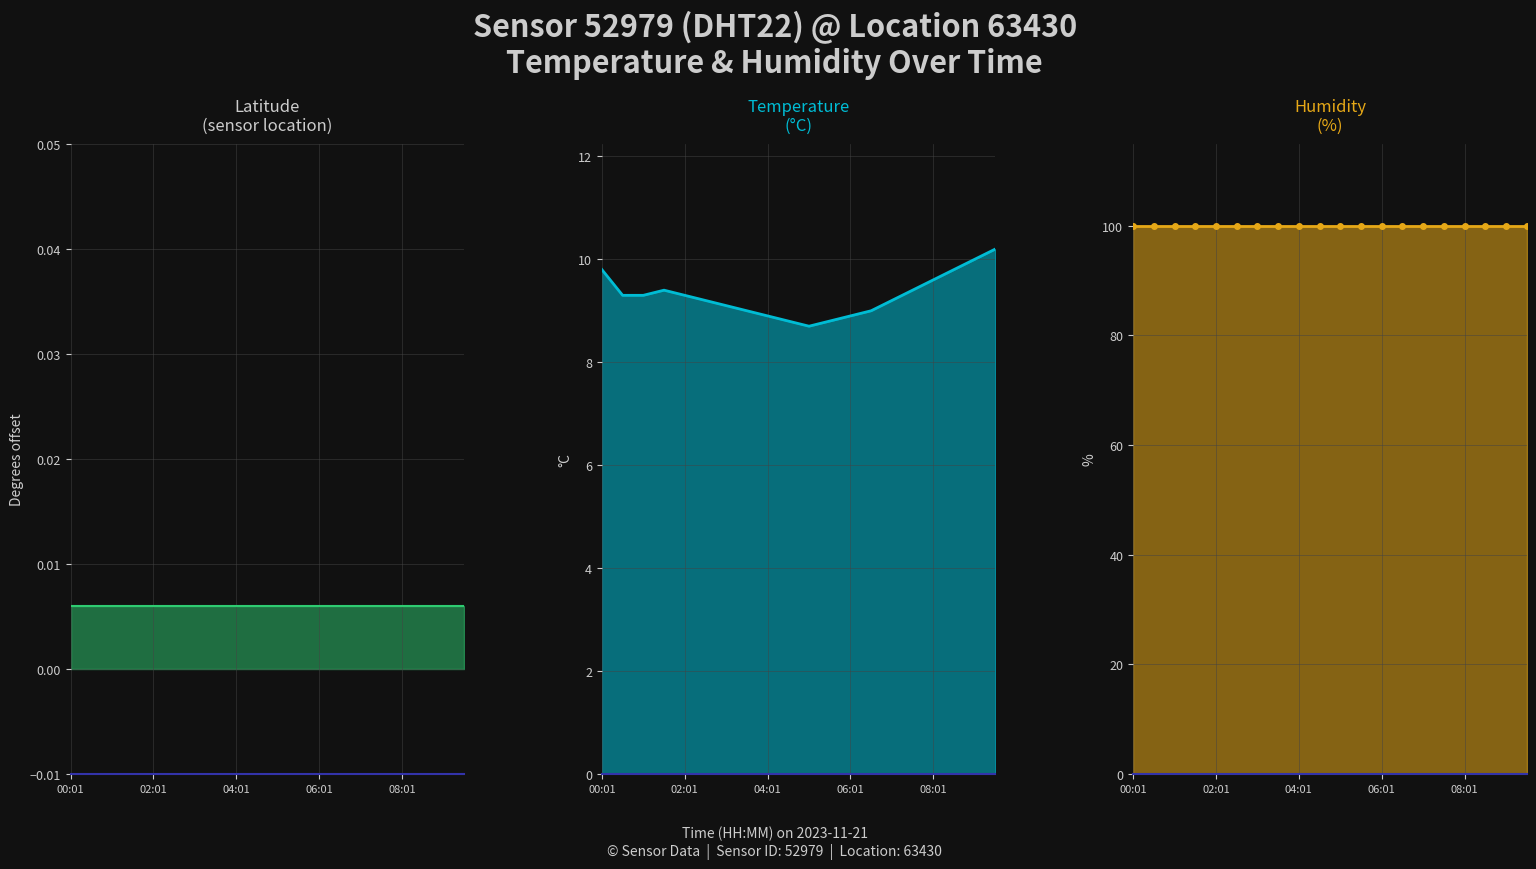

What is the spread (max minus min) of values at 18?

99.9